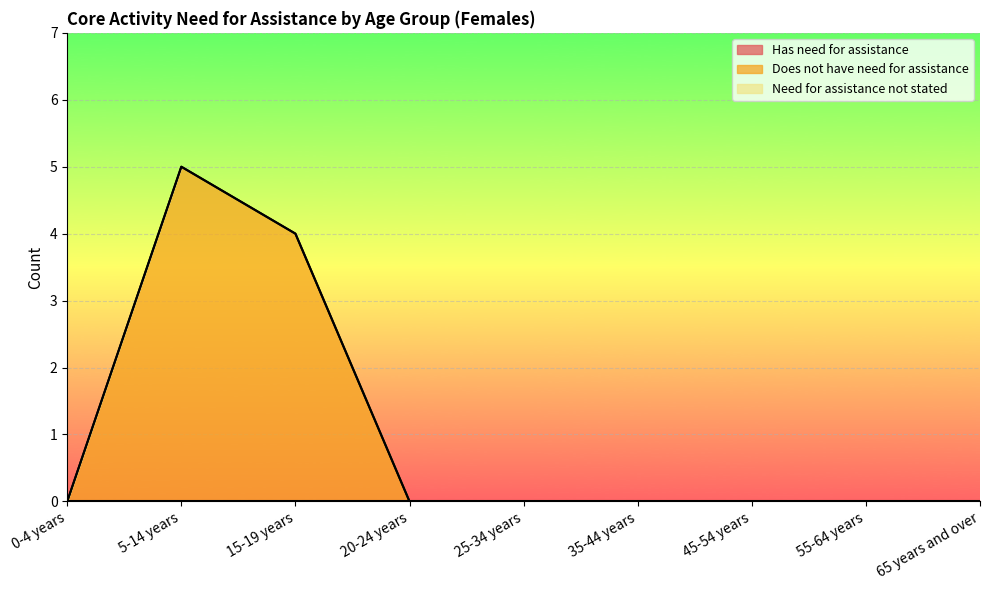

Reading left to right, extract all data points from this chart.

Has need for assistance: 0	0	0	0	0	0	0	0	0
Does not have need for assistance: 0	5	4	0	0	0	0	0	0
Need for assistance not stated: 0	0	0	0	0	0	0	0	0